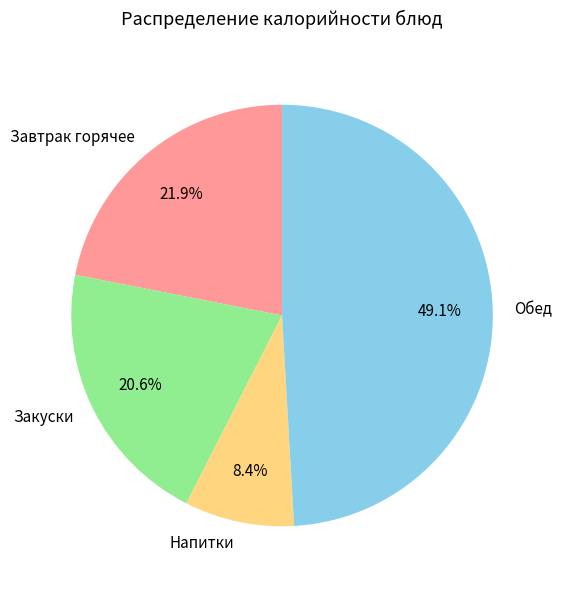

Rank the categories by value from highest to lowest.

Обед, Завтрак горячее, Закуски, Напитки